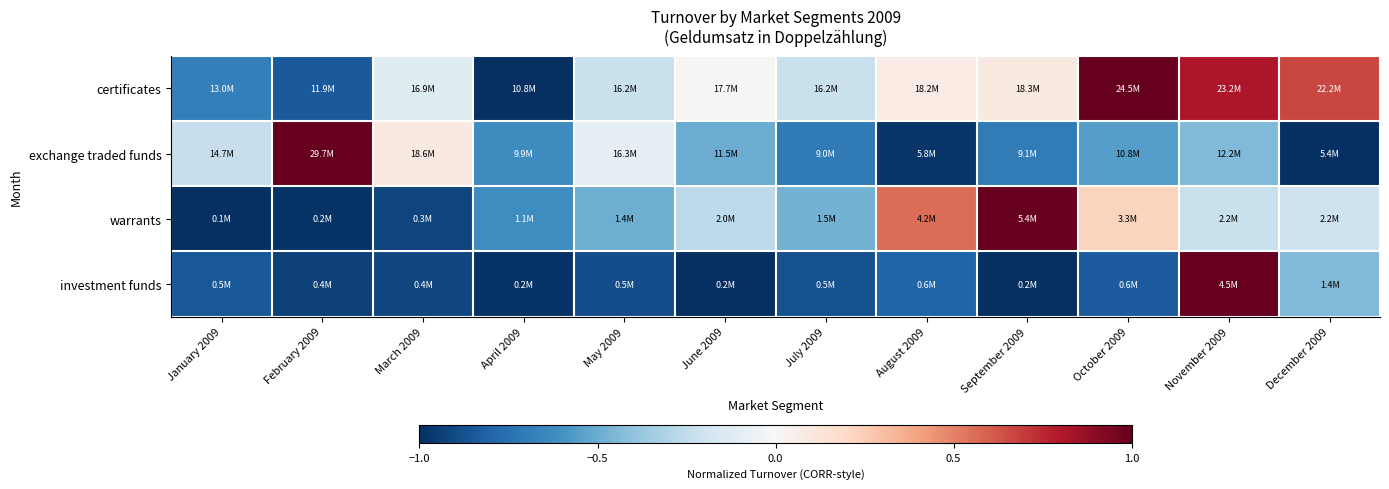

Reading left to right, list all the values displayed in this chart.

certificates: January 2009=-0.7	February 2009=-0.8	March 2009=-0.1	April 2009=-1.0	May 2009=-0.2	June 2009=0.0	July 2009=-0.2	August 2009=0.1	September 2009=0.1	October 2009=1.0	November 2009=0.8	December 2009=0.7
exchange traded funds: January 2009=-0.2	February 2009=1.0	March 2009=0.1	April 2009=-0.6	May 2009=-0.1	June 2009=-0.5	July 2009=-0.7	August 2009=-1.0	September 2009=-0.7	October 2009=-0.6	November 2009=-0.4	December 2009=-1.0
warrants: January 2009=-1.0	February 2009=-1.0	March 2009=-0.9	April 2009=-0.6	May 2009=-0.5	June 2009=-0.3	July 2009=-0.5	August 2009=0.6	September 2009=1.0	October 2009=0.2	November 2009=-0.2	December 2009=-0.2
investment funds: January 2009=-0.8	February 2009=-0.9	March 2009=-0.9	April 2009=-1.0	May 2009=-0.9	June 2009=-1.0	July 2009=-0.9	August 2009=-0.8	September 2009=-1.0	October 2009=-0.8	November 2009=1.0	December 2009=-0.4